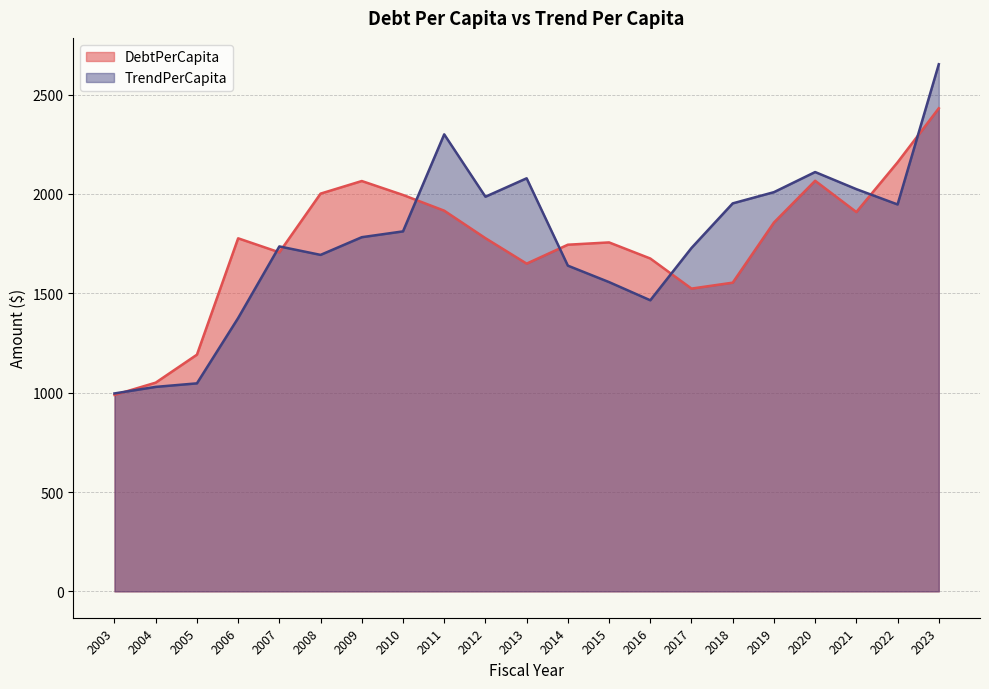

What is the maximum value for DebtPerCapita?

2431.4